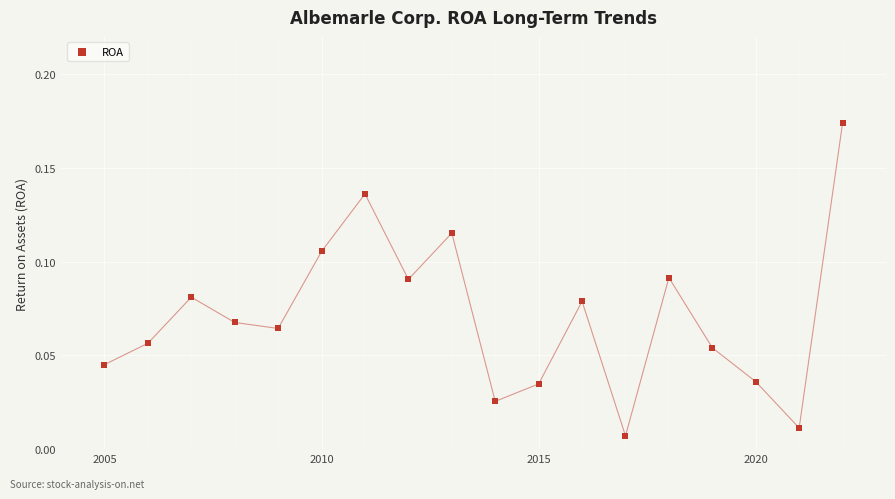

What is the range of X values (max minus min)?

17.0